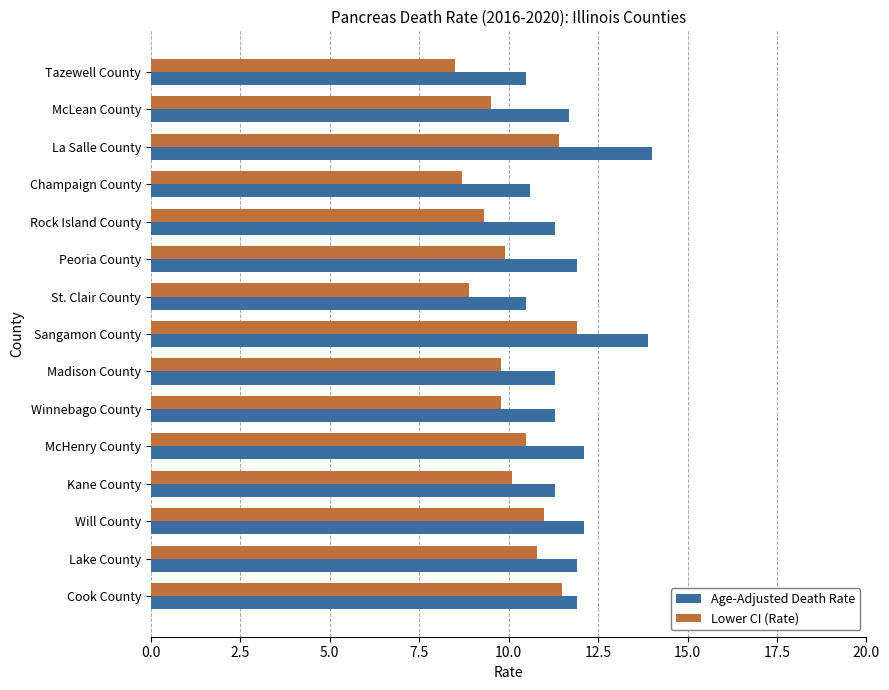

What is the maximum value for Lower CI (Rate)?

11.9